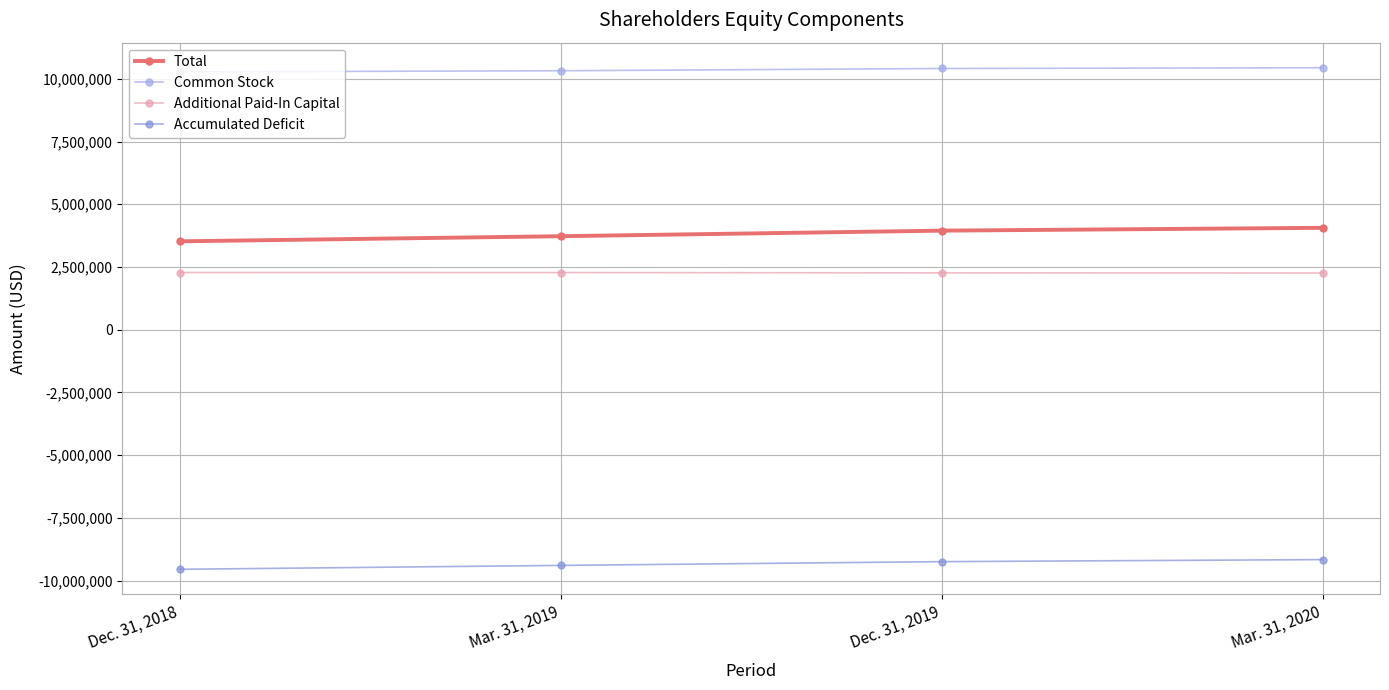

The value of Additional Paid-In Capital at Dec. 31, 2019 is 2265925. True or false?

True